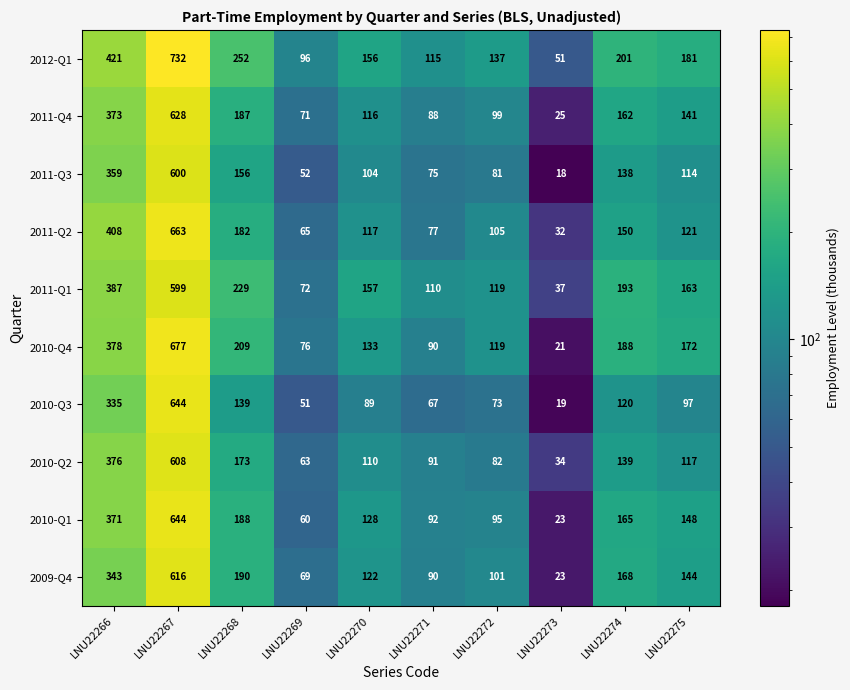

What is the minimum value shown in the chart?

18